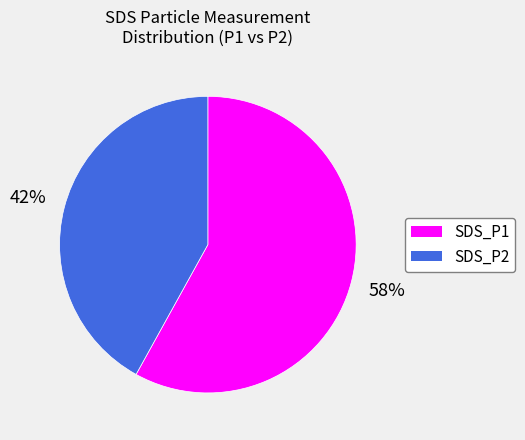

To the nearest percent, what percentage of the pie is SDS_P2?

42%